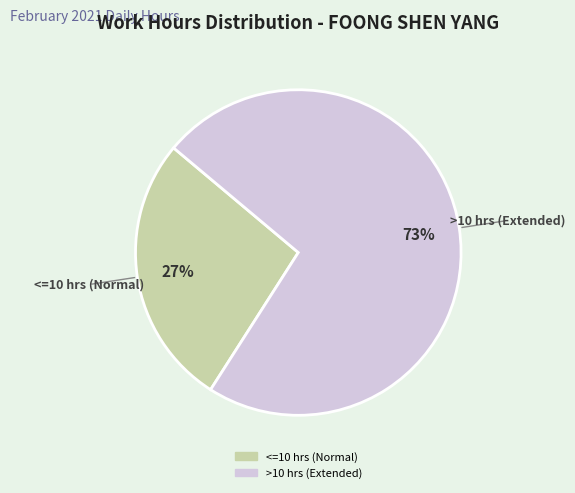

Is there any slice that represents more than half of the pie?

Yes